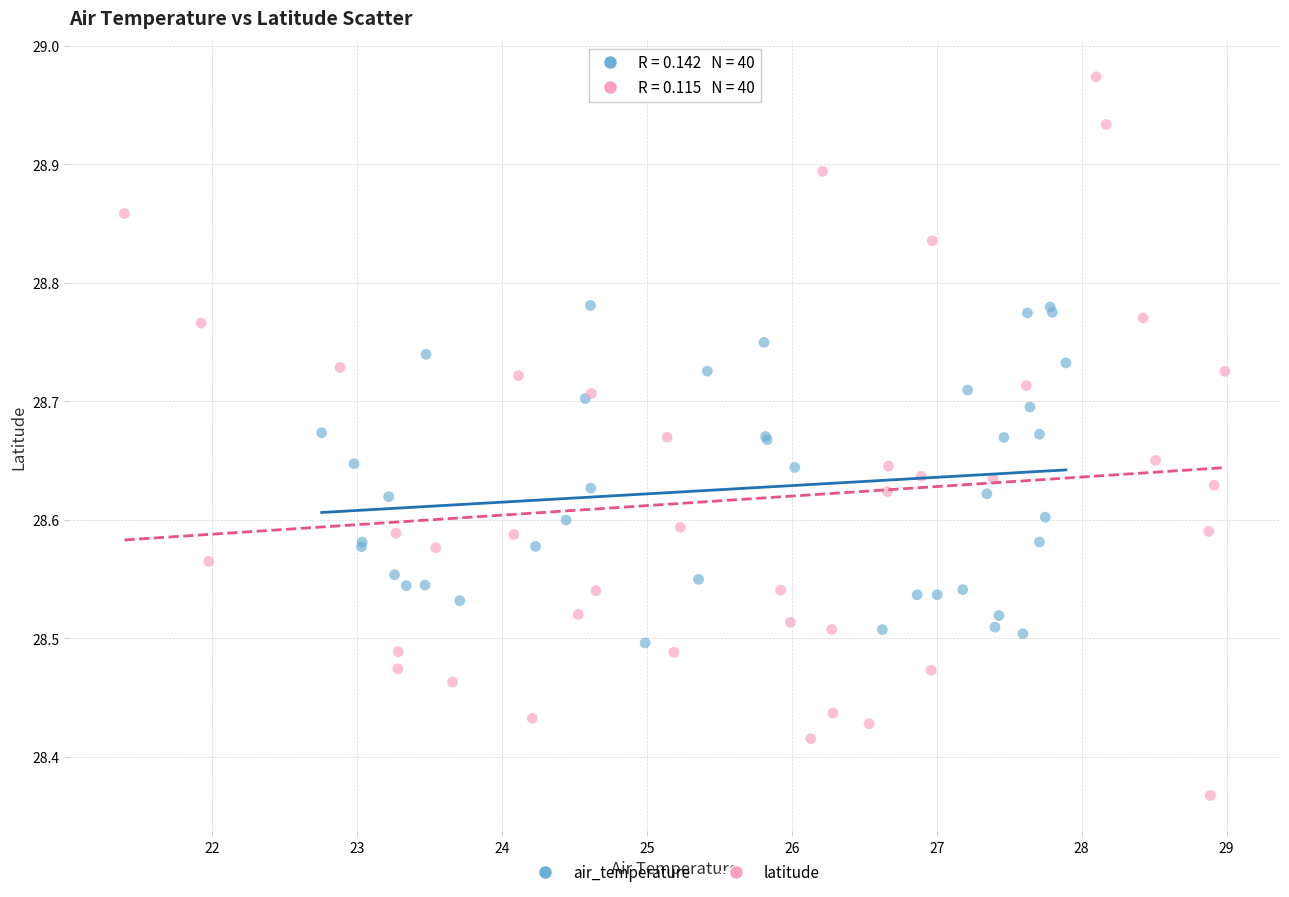

What are all the series names shown in the legend?

air_temperature, latitude